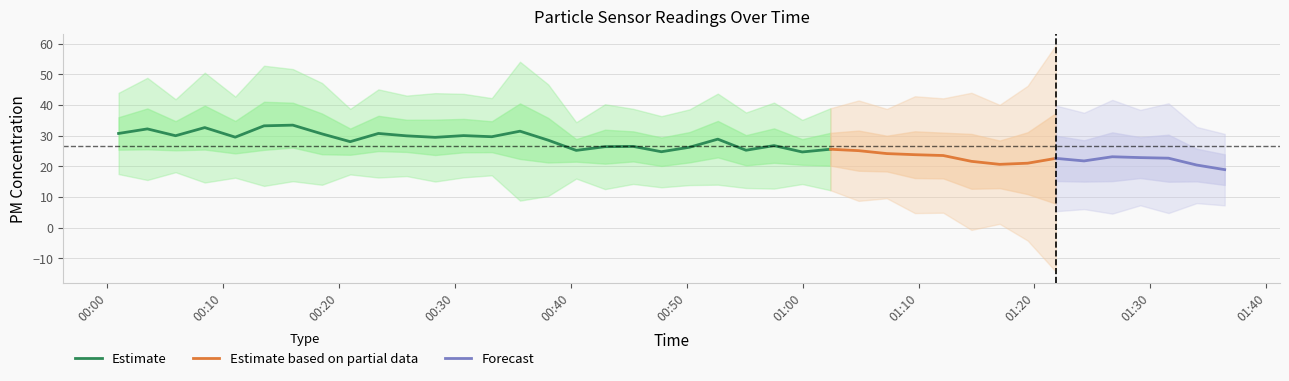

What is the maximum value for Estimate?

33.4